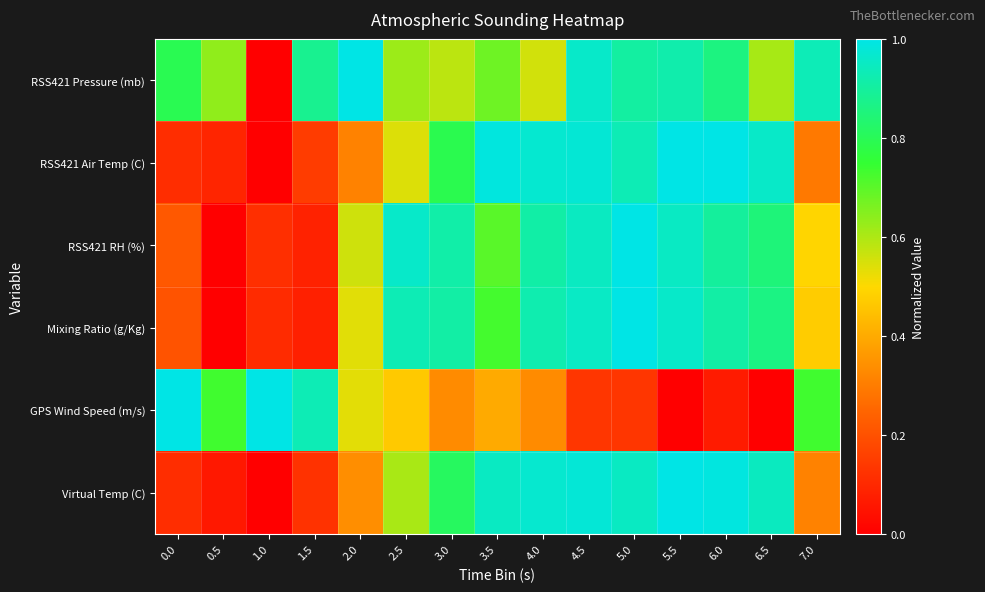

Reading left to right, extract all data points from this chart.

RSS421 Pressure (mb): 0.0=0.8	0.5=0.6	1.0=0.0	1.5=0.9	2.0=1.0	2.5=0.6	3.0=0.6	3.5=0.7	4.0=0.6	4.5=1.0	5.0=0.9	5.5=0.9	6.0=0.9	6.5=0.6	7.0=0.9
RSS421 Air Temp (C): 0.0=0.1	0.5=0.1	1.0=0.0	1.5=0.1	2.0=0.3	2.5=0.5	3.0=0.8	3.5=1.0	4.0=1.0	4.5=1.0	5.0=0.9	5.5=1.0	6.0=1.0	6.5=1.0	7.0=0.3
RSS421 RH (%): 0.0=0.2	0.5=0.0	1.0=0.1	1.5=0.1	2.0=0.6	2.5=1.0	3.0=0.9	3.5=0.7	4.0=0.9	4.5=0.9	5.0=1.0	5.5=1.0	6.0=0.9	6.5=0.8	7.0=0.5
Mixing Ratio (g/Kg): 0.0=0.2	0.5=0.0	1.0=0.1	1.5=0.1	2.0=0.5	2.5=0.9	3.0=0.9	3.5=0.7	4.0=0.9	4.5=1.0	5.0=1.0	5.5=1.0	6.0=0.9	6.5=0.9	7.0=0.5
GPS Wind Speed (m/s): 0.0=1.0	0.5=0.7	1.0=1.0	1.5=0.9	2.0=0.5	2.5=0.5	3.0=0.3	3.5=0.4	4.0=0.3	4.5=0.1	5.0=0.1	5.5=0.0	6.0=0.1	6.5=0.0	7.0=0.7
Virtual Temp (C): 0.0=0.1	0.5=0.1	1.0=0.0	1.5=0.1	2.0=0.3	2.5=0.6	3.0=0.8	3.5=1.0	4.0=1.0	4.5=1.0	5.0=0.9	5.5=1.0	6.0=1.0	6.5=0.9	7.0=0.3